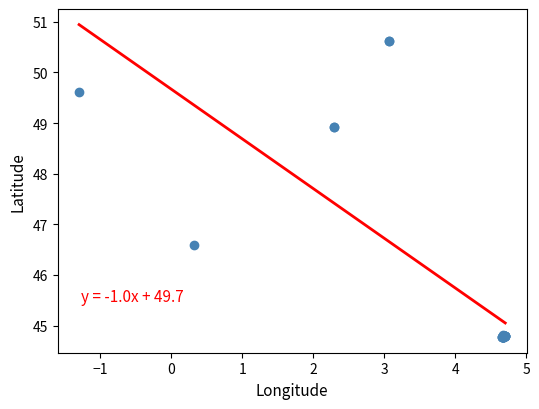

What Y value in the scatter plot is closest to 47?

46.6